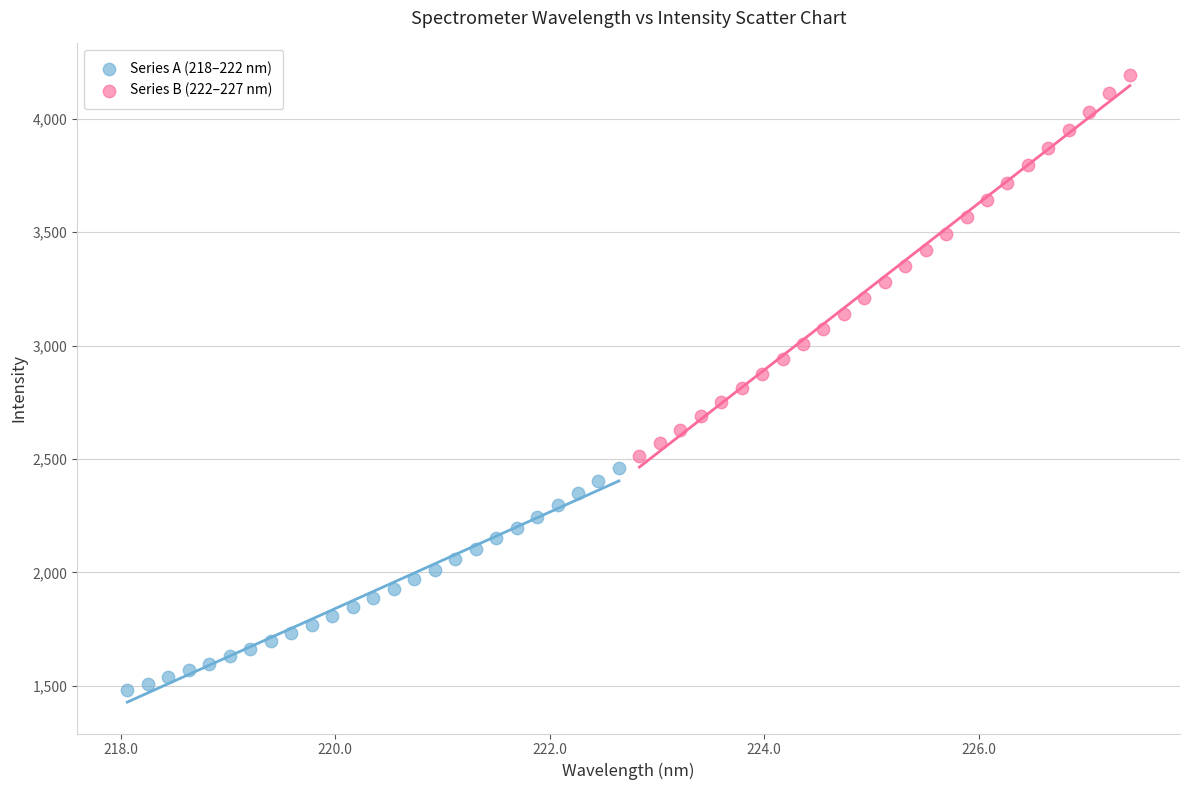

Which series reaches the minimum Y coordinate?

Series A (218–222 nm)